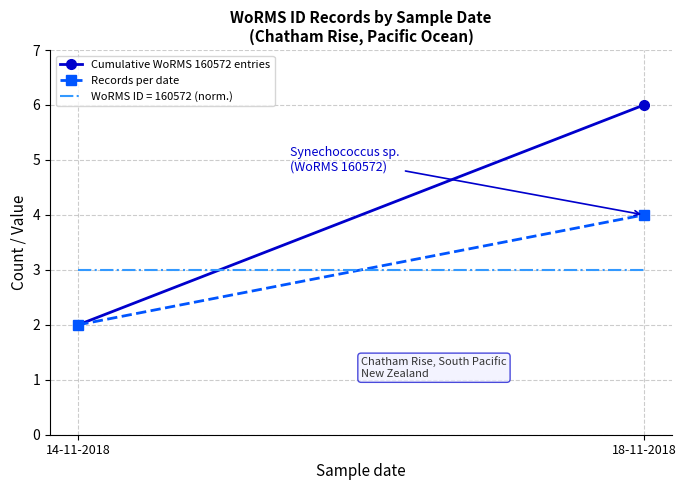

What is the label of the 2nd point from the left?

18-11-2018